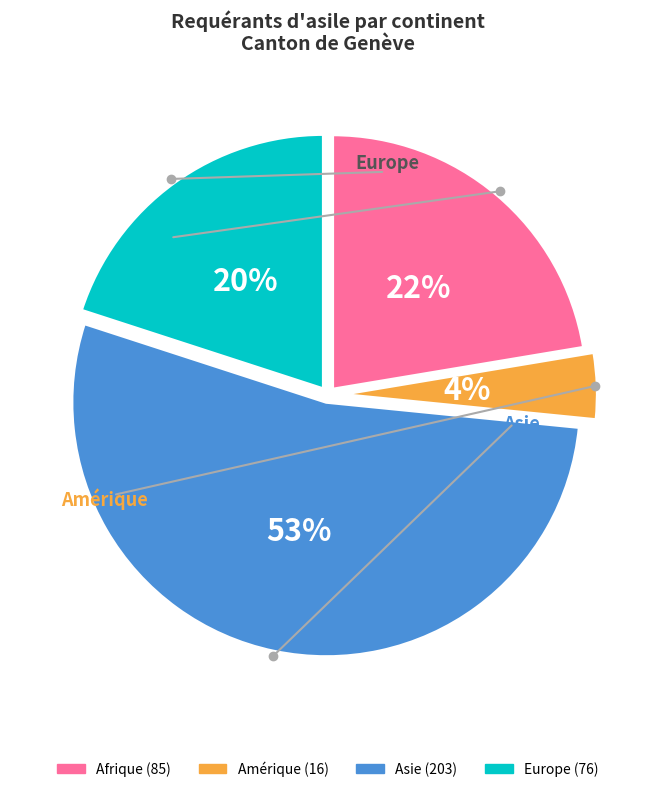

Between Afrique and Europe, which is larger?

Afrique